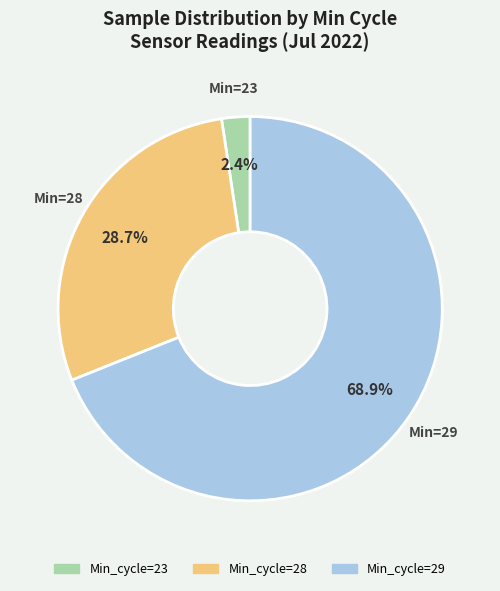

Is there any slice that represents more than half of the pie?

Yes